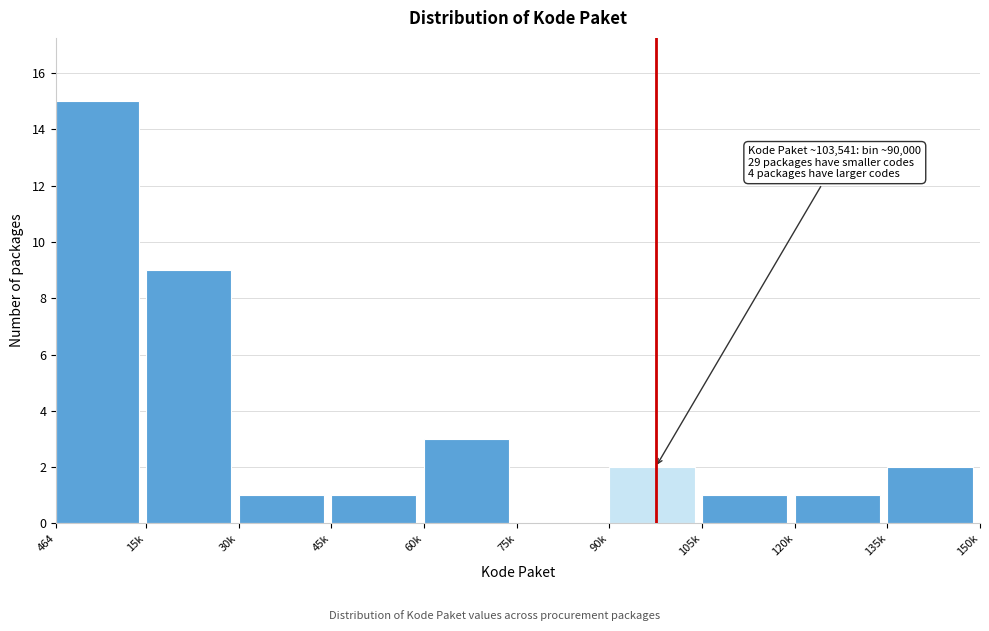

Reading left to right, extract all data points from this chart.

464=15	15k=9	30k=1	45k=1	60k=3	75k=0	90k=2	105k=1	120k=1	135k=2